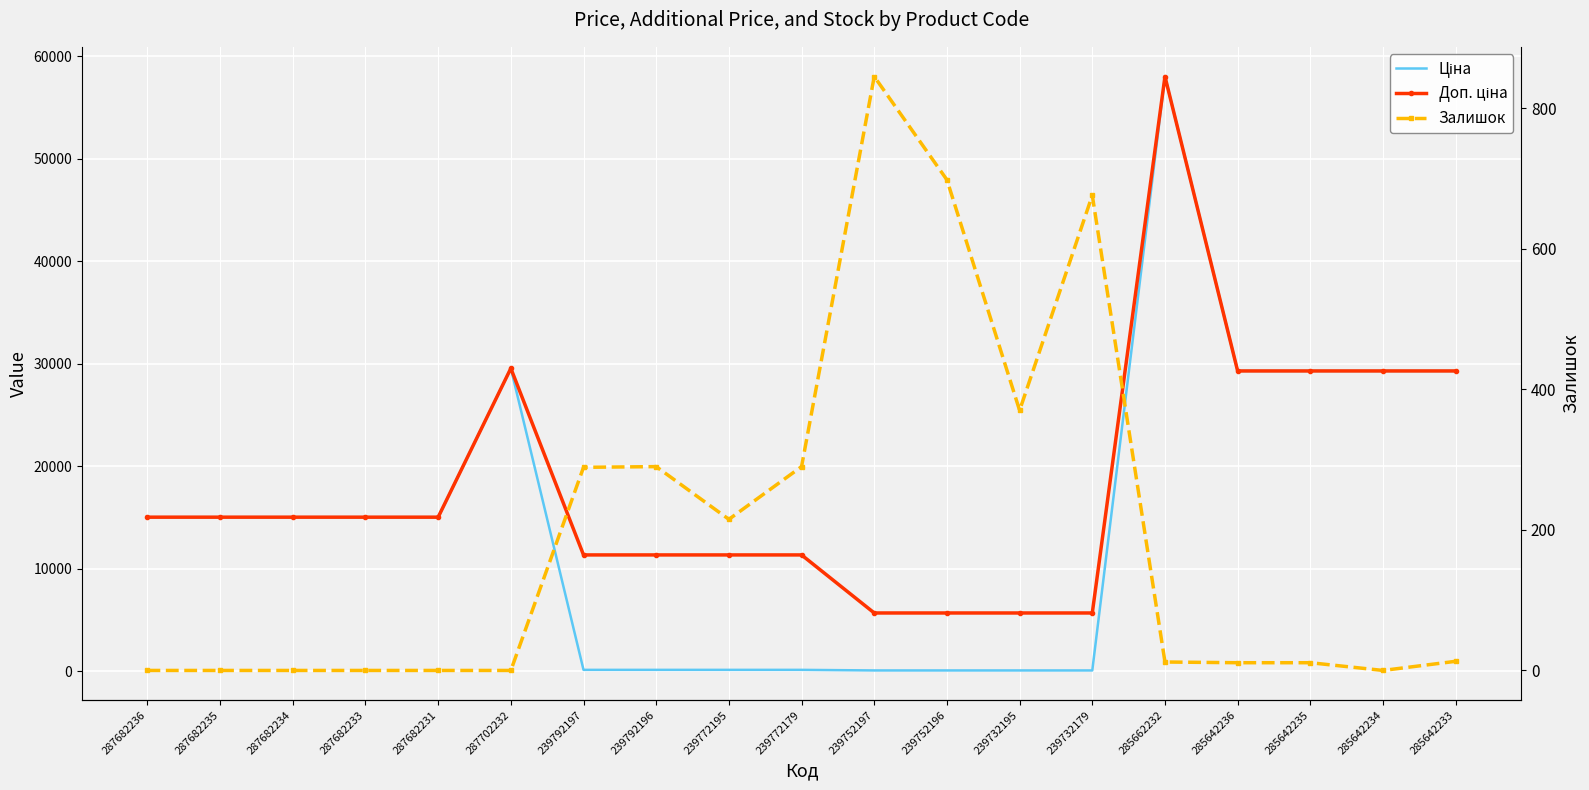

What are all the series names shown in the legend?

Ціна, Доп. ціна, Залишок